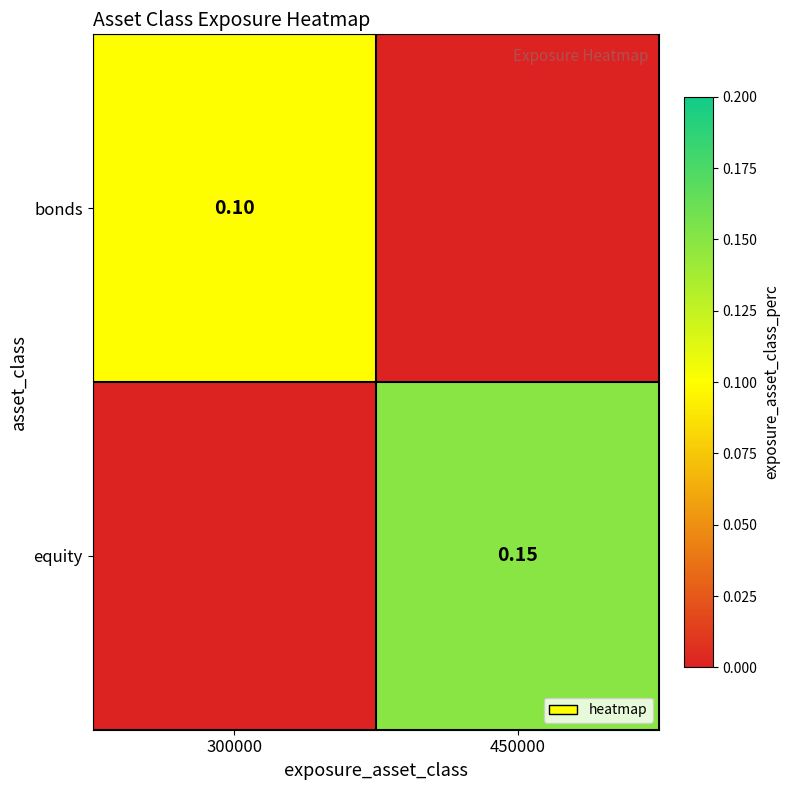

Which category has the highest value across all series?

450000